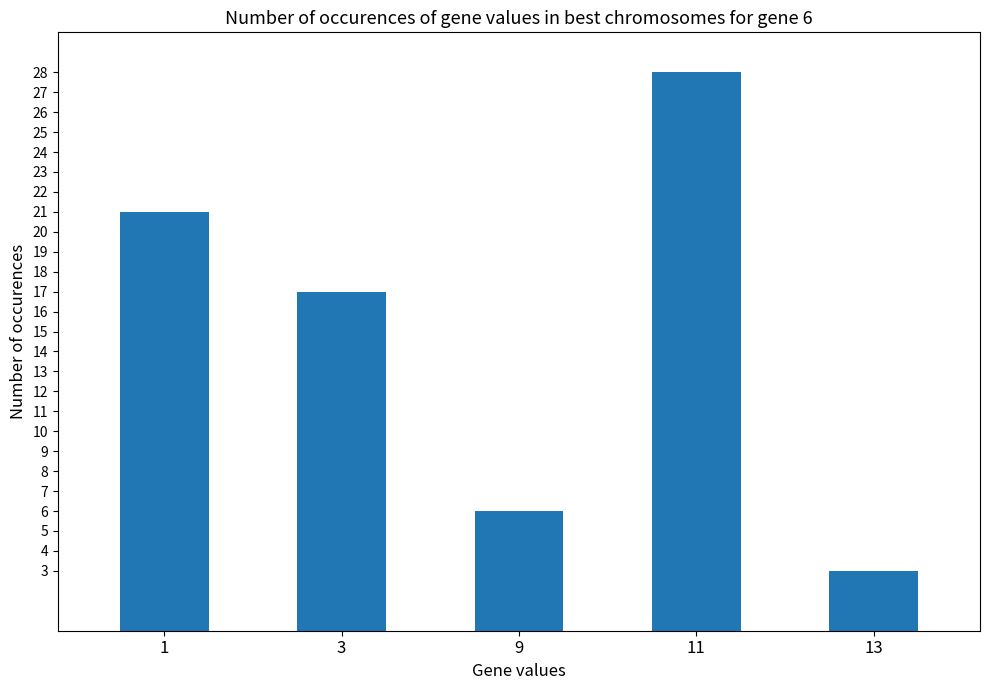

At which label is the value closest to 15?

3